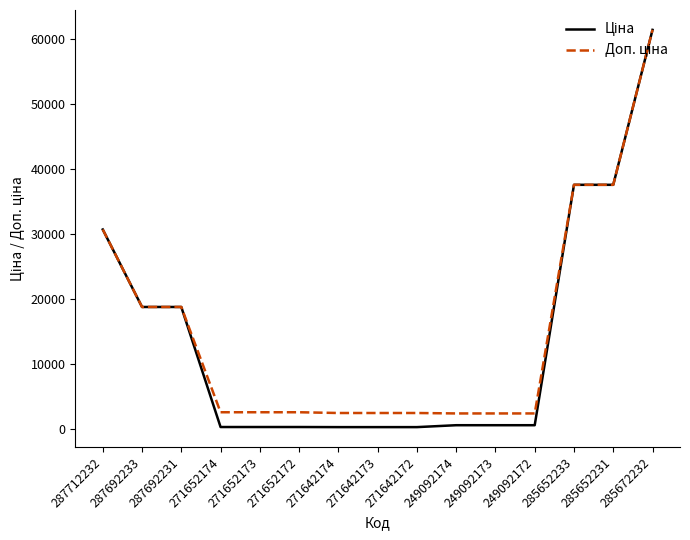

Which label corresponds to the largest value in the chart?

285672232